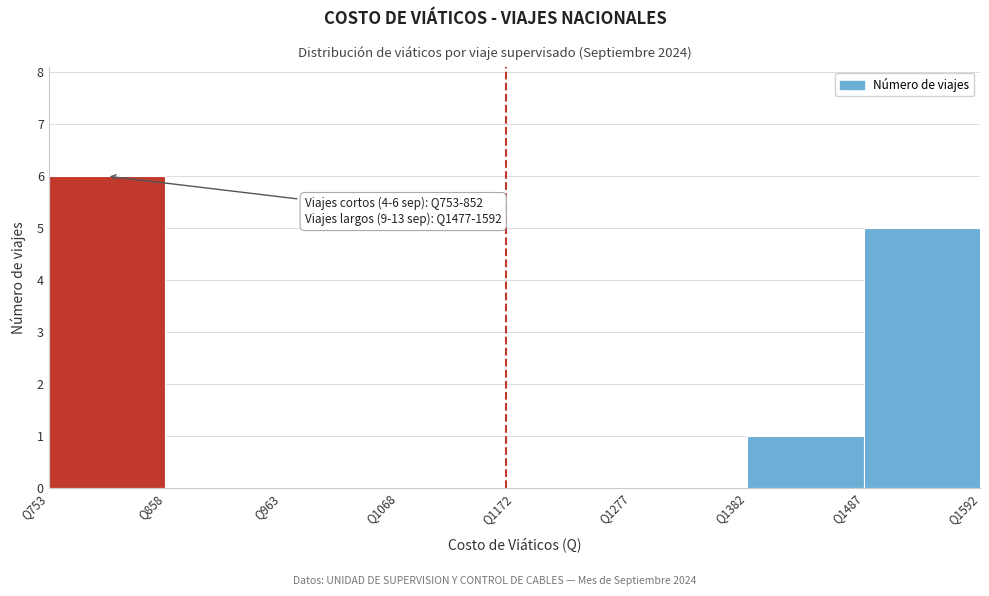

Which range on the x-axis has the tallest bar?

760 to 860